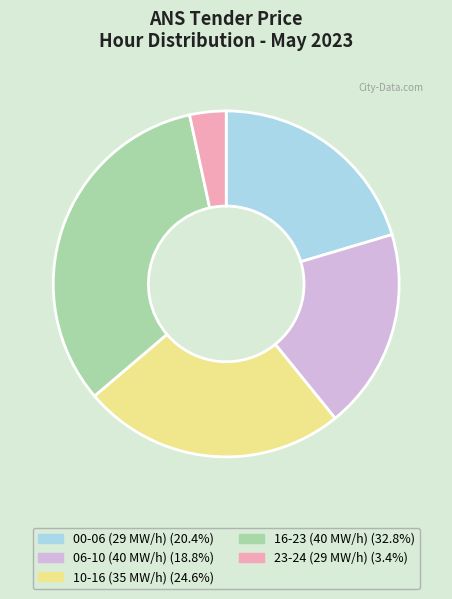

What is the ratio of the value at 10-16 (35 MW/h) (24.6%) to the value at 00-06 (29 MW/h) (20.4%)?

1.2